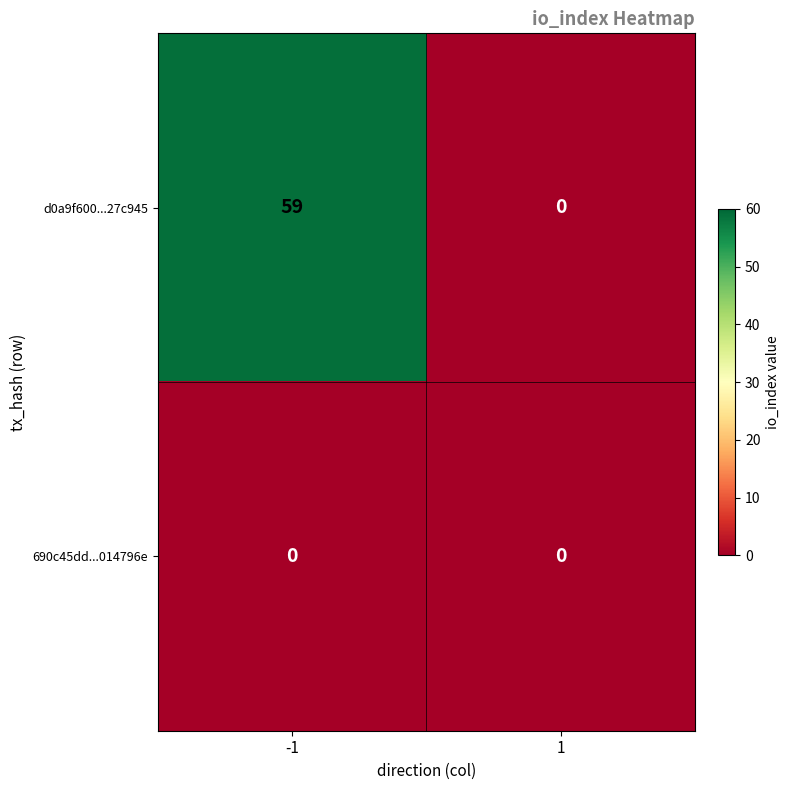

The value of 690c45dd...014796e at -1 is 0. True or false?

True